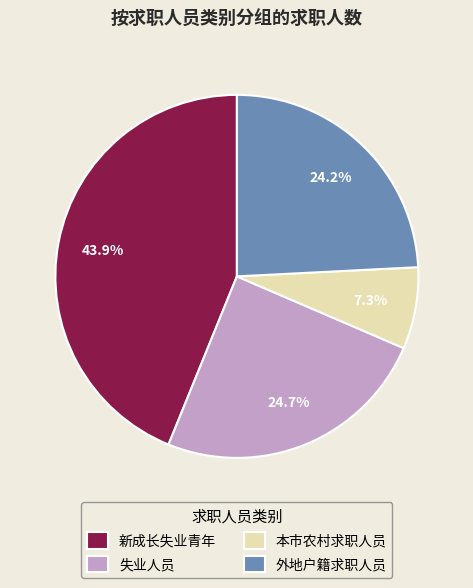

To the nearest percent, what is the combined percentage of 本市农村求职人员 and 新成长失业青年?

51%